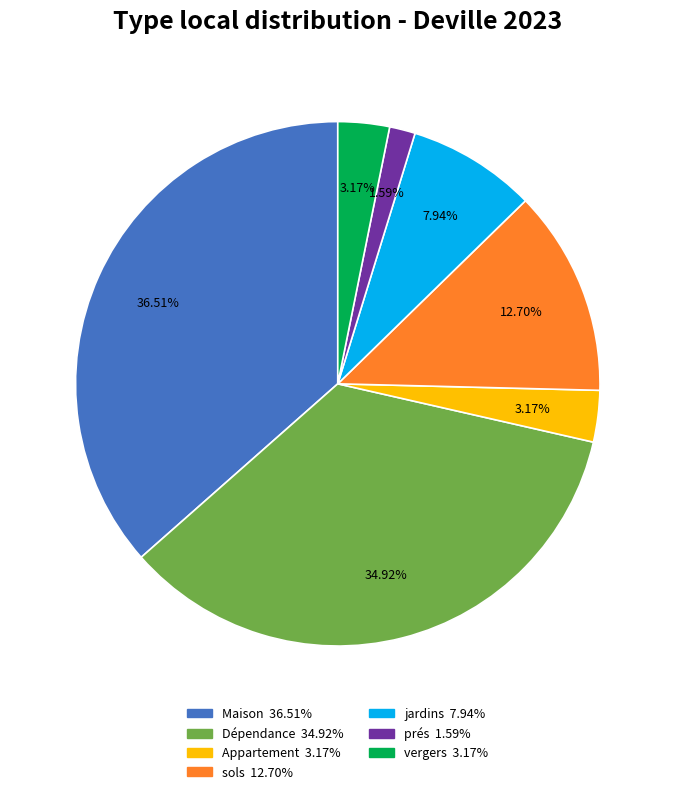

Is the sum of vergers and Maison greater than half?

No